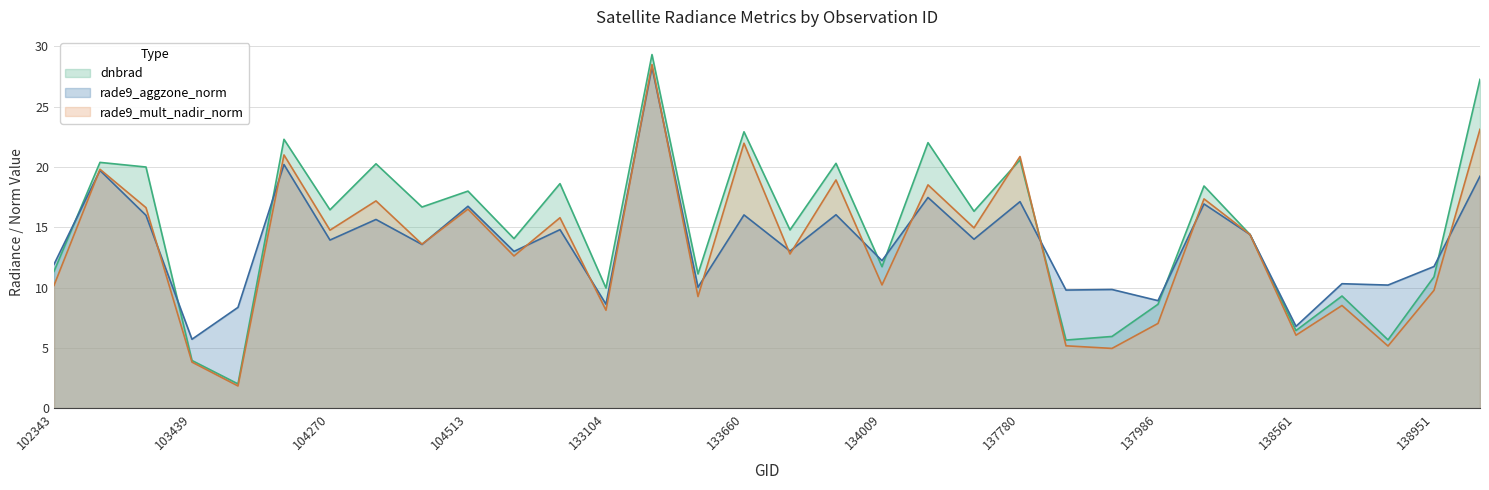

After their last crossing, which series has the higher values: rade9_aggzone_norm or dnbrad?

dnbrad